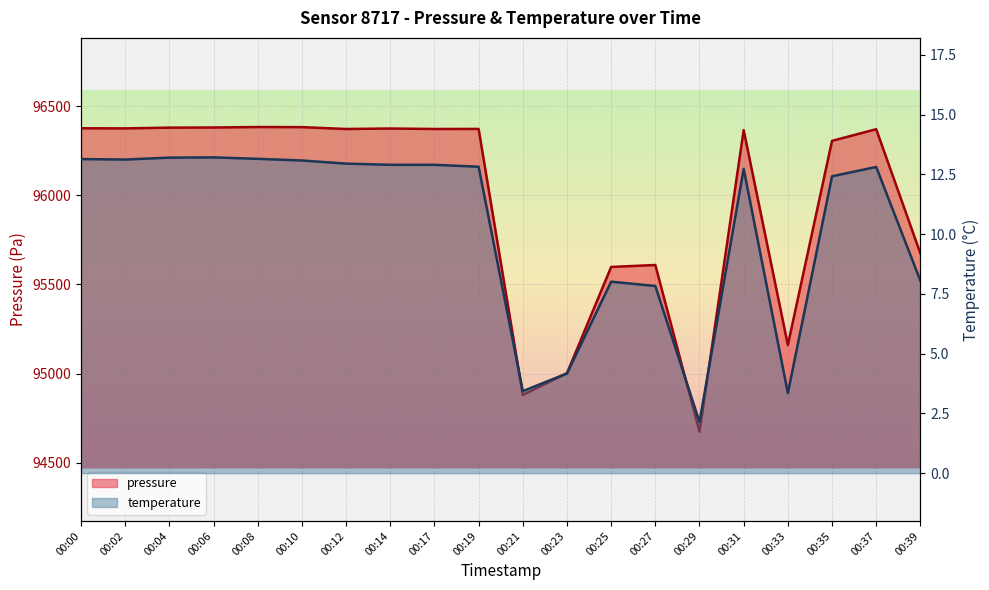

Reading right to left, list all the values displayed in this chart.

pressure: 00:39=95674.0	00:37=96370.5	00:35=96305.1	00:33=95160.2	00:31=96365.6	00:29=94673.2	00:27=95608.9	00:25=95597.9	00:23=95001.7	00:21=94880.2	00:19=96372.1	00:17=96371.7	00:14=96374.4	00:12=96371.7	00:10=96382.1	00:08=96382.7	00:06=96380.1	00:04=96379.3	00:02=96375.2	00:00=96375.7
temperature: 00:39=8.1	00:37=12.8	00:35=12.4	00:33=3.4	00:31=12.7	00:29=2.1	00:27=7.8	00:25=8.0	00:23=4.2	00:21=3.4	00:19=12.8	00:17=12.9	00:14=12.9	00:12=12.9	00:10=13.1	00:08=13.2	00:06=13.2	00:04=13.2	00:02=13.1	00:00=13.1